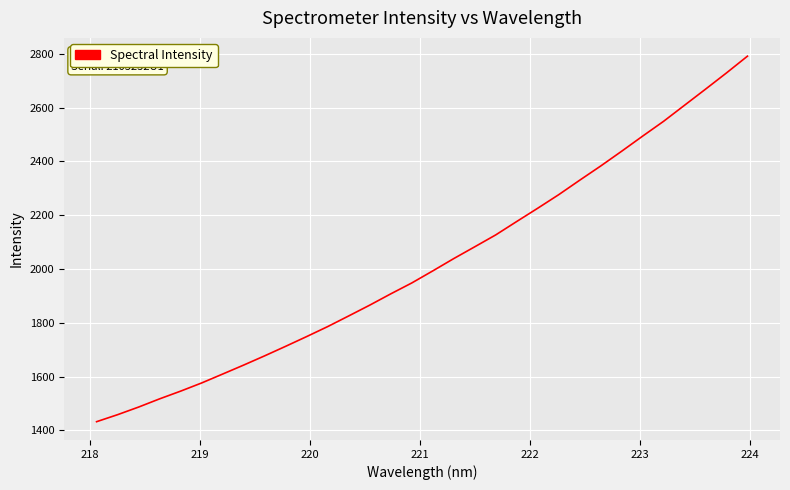

What is the greatest value displayed?

2791.7